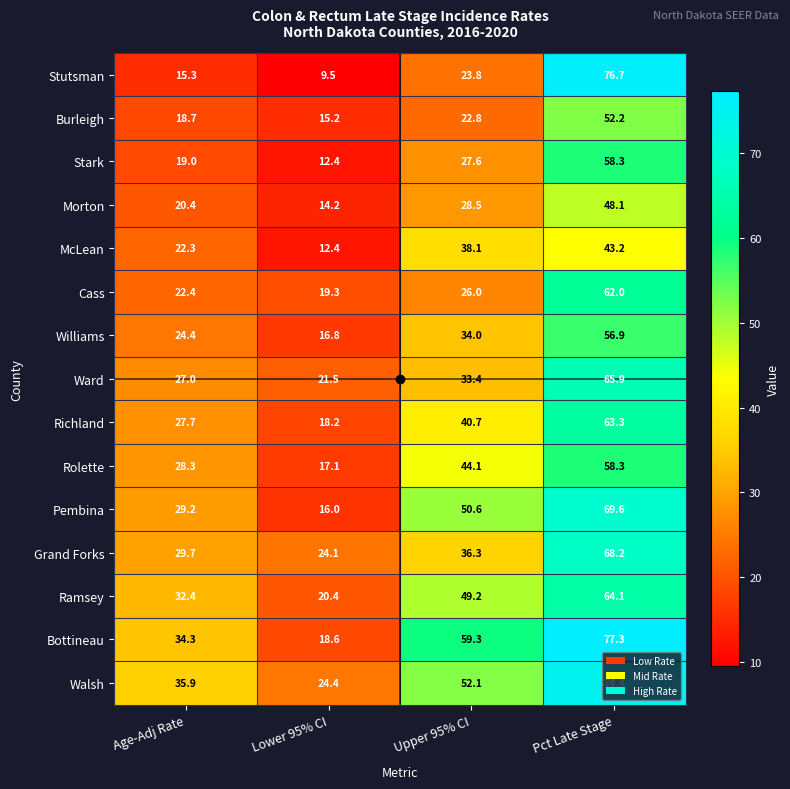

Where does the Richland series first go above 40?

Upper 95% CI